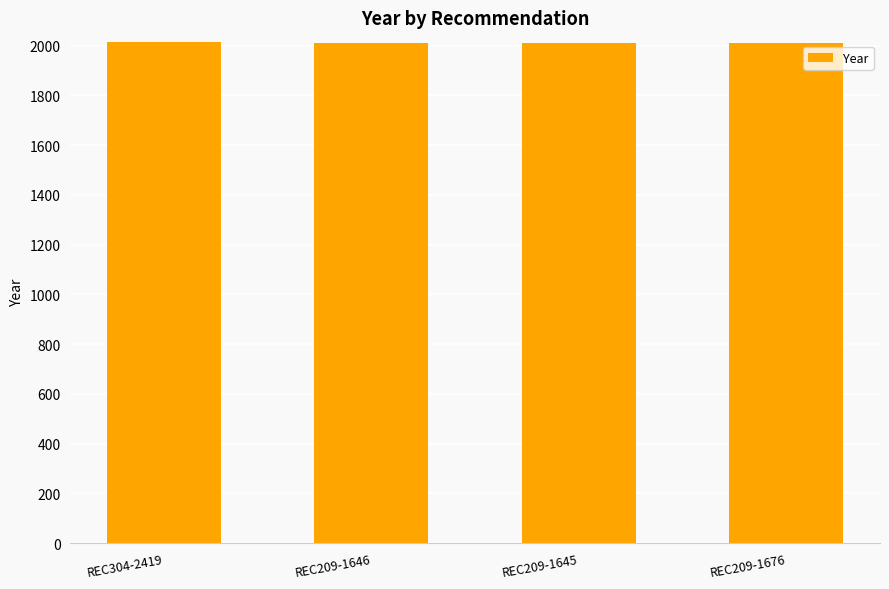

How many data points does each series have?

4